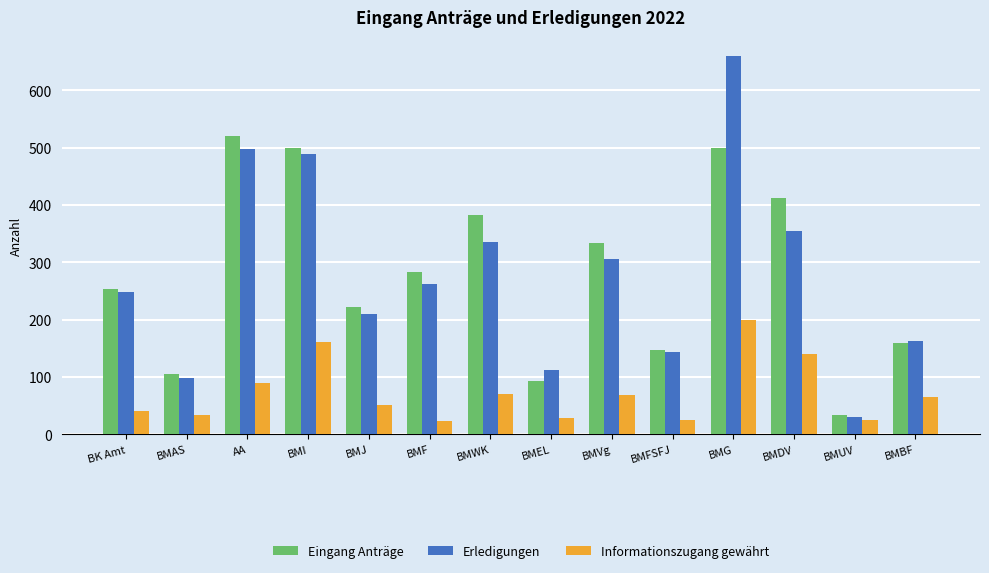

What are all the series names shown in the legend?

Eingang Anträge, Erledigungen, Informationszugang gewährt